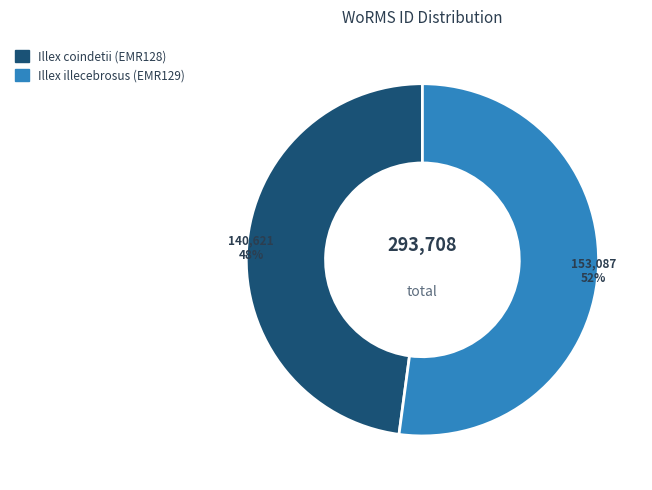

Is the sum of Illex illecebrosus (EMR129) and Illex coindetii (EMR128) greater than half?

Yes